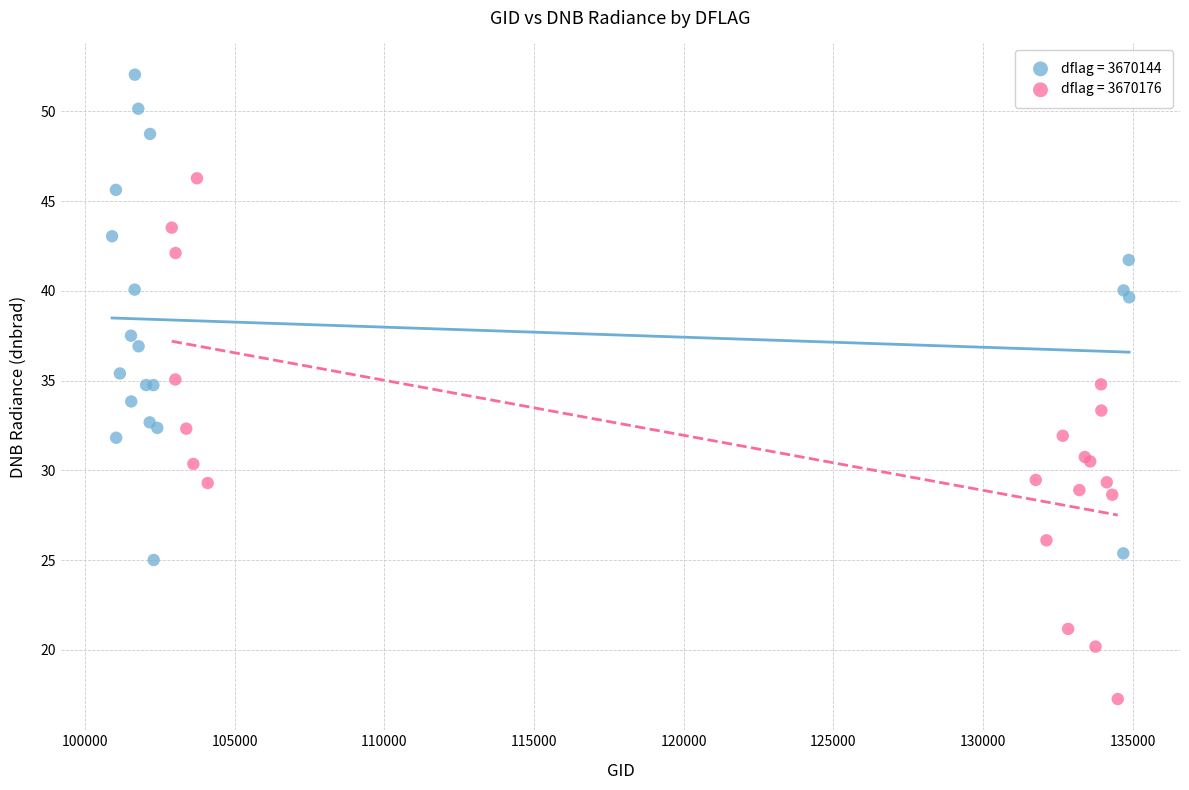

Which series reaches the maximum Y coordinate?

dflag = 3670144